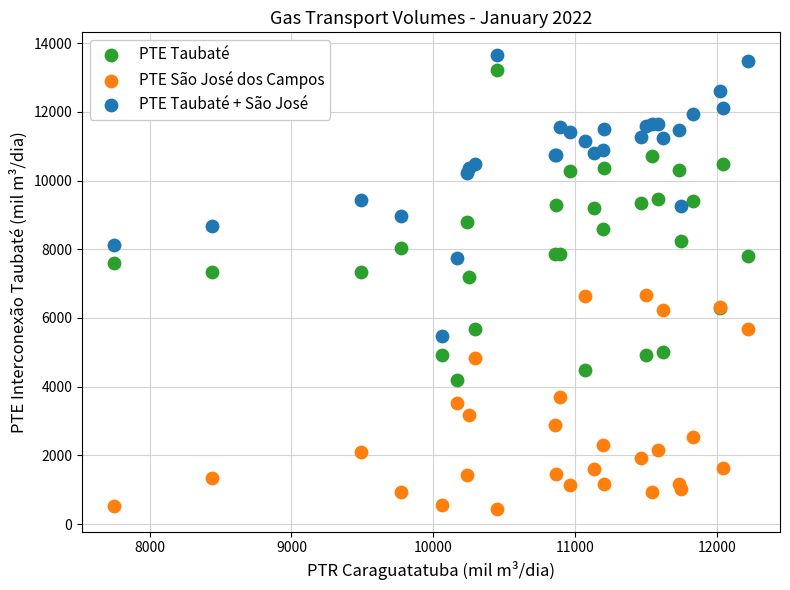

What are all the series names shown in the legend?

PTE Taubaté, PTE São José dos Campos, PTE Taubaté + São José